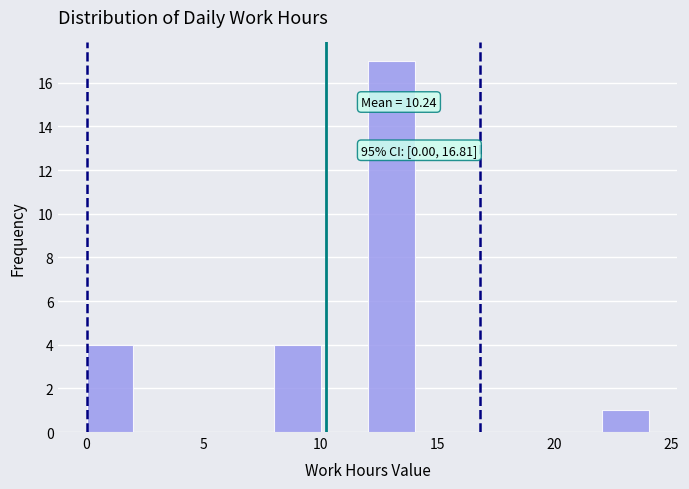

Over which range of the x-axis is the bar tallest?

12 to 14